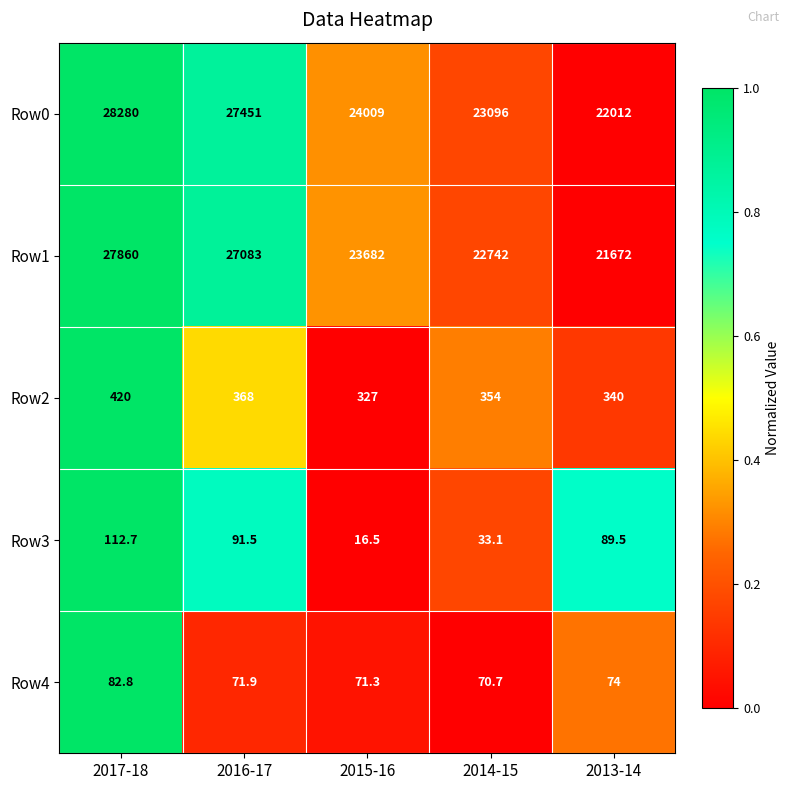

Rank the series by their maximum value, from highest to lowest.

Row0, Row1, Row2, Row3, Row4